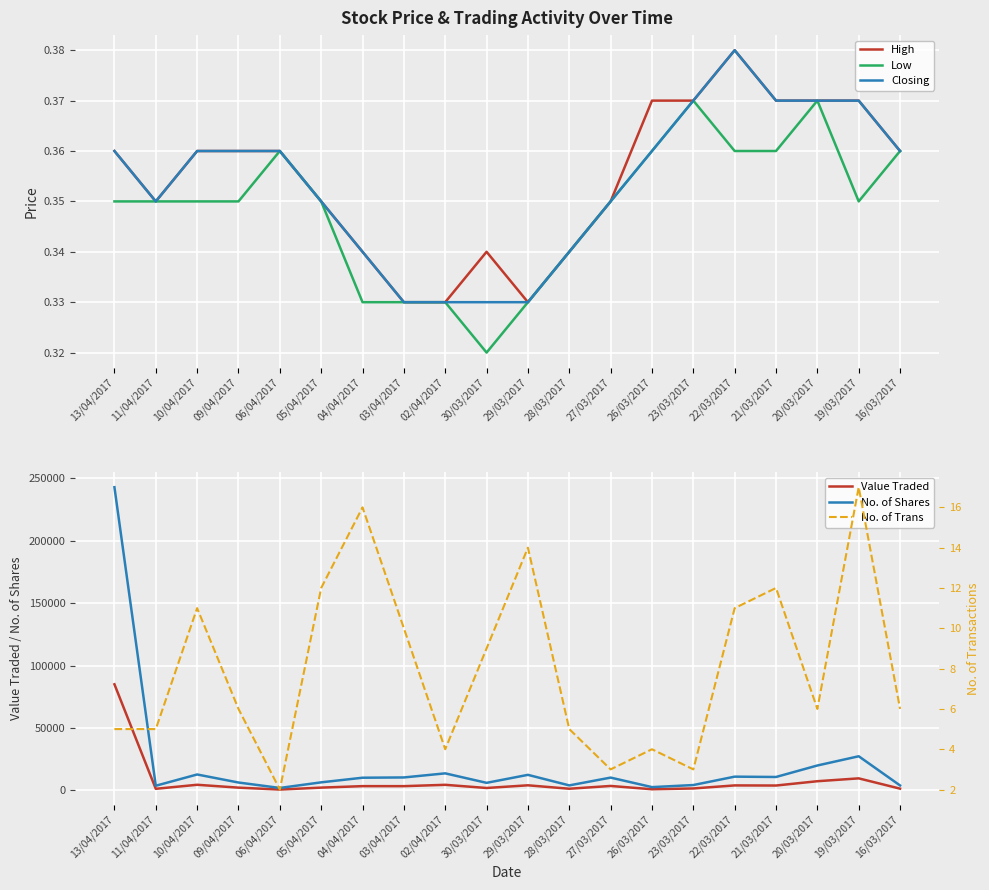

Reading left to right, extract all data points from this chart.

High: 0.4	0.3	0.4	0.4	0.4	0.3	0.3	0.3	0.3	0.3	0.3	0.3	0.3	0.4	0.4	0.4	0.4	0.4	0.4	0.4
Low: 0.3	0.3	0.3	0.3	0.4	0.3	0.3	0.3	0.3	0.3	0.3	0.3	0.3	0.4	0.4	0.4	0.4	0.4	0.3	0.4
Closing: 0.4	0.3	0.4	0.4	0.4	0.3	0.3	0.3	0.3	0.3	0.3	0.3	0.3	0.4	0.4	0.4	0.4	0.4	0.4	0.4
Value Traded: 85070.0	1320.0	4550.0	2248.0	720.0	2275.0	3454.0	3439.0	4521.0	1977.0	4125.0	1377.0	3605.0	963.0	1602.0	4042.0	3943.0	7400.0	9686.0	1440.0
No. of Shares: 243000.0	3770.0	12800.0	6360.0	2000.0	6500.0	10200.0	10420.0	13700.0	6100.0	12500.0	4050.0	10300.0	2670.0	4330.0	11058.0	10792.0	20000.0	27400.0	4000.0
No. of Trans: 5.0	5.0	11.0	6.0	2.0	12.0	16.0	10.0	4.0	9.0	14.0	5.0	3.0	4.0	3.0	11.0	12.0	6.0	17.0	6.0